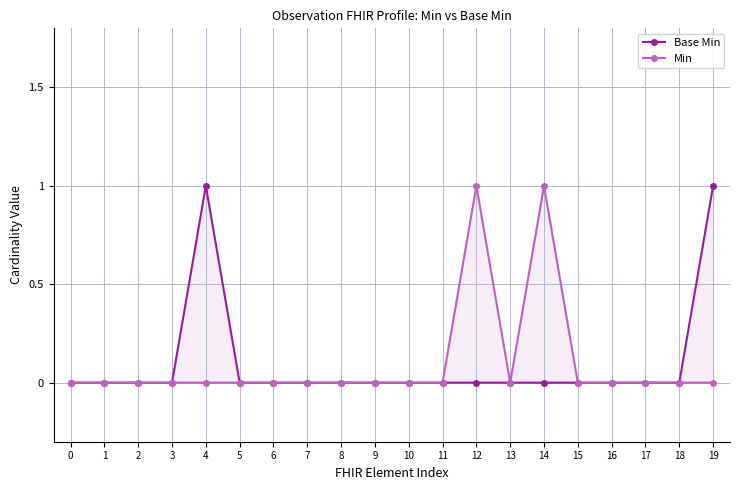

Reading left to right, transcribe all the data shown in this chart.

Base Min: 0=0	1=0	2=0	3=0	4=1	5=0	6=0	7=0	8=0	9=0	10=0	11=0	12=0	13=0	14=0	15=0	16=0	17=0	18=0	19=1
Min: 0=0	1=0	2=0	3=0	4=0	5=0	6=0	7=0	8=0	9=0	10=0	11=0	12=1	13=0	14=1	15=0	16=0	17=0	18=0	19=0